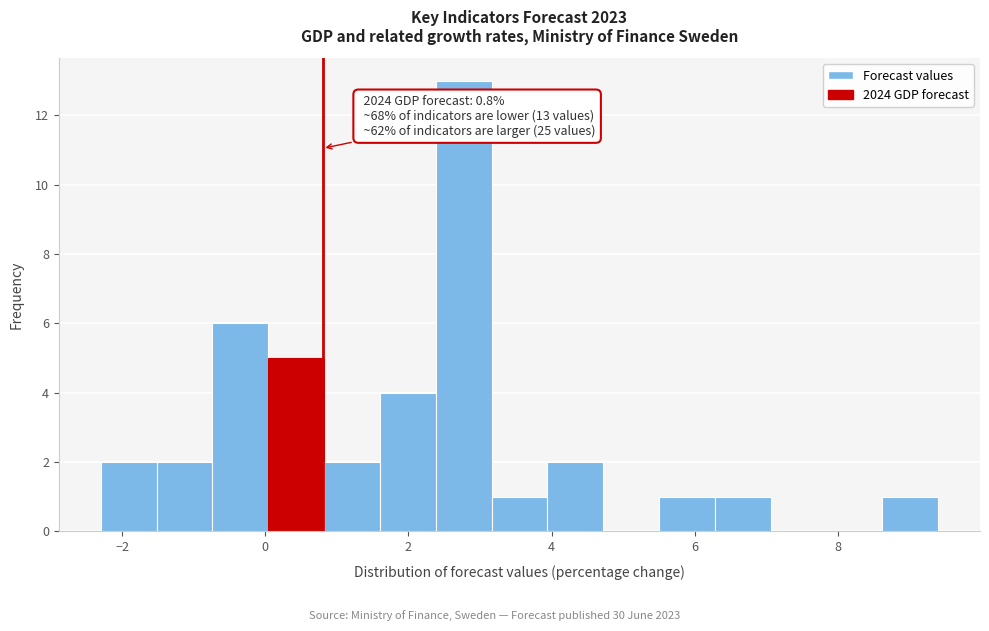

Around what value on the x-axis is the tallest bar? Give the approximate position of its centre, as read against the axis.

2.8